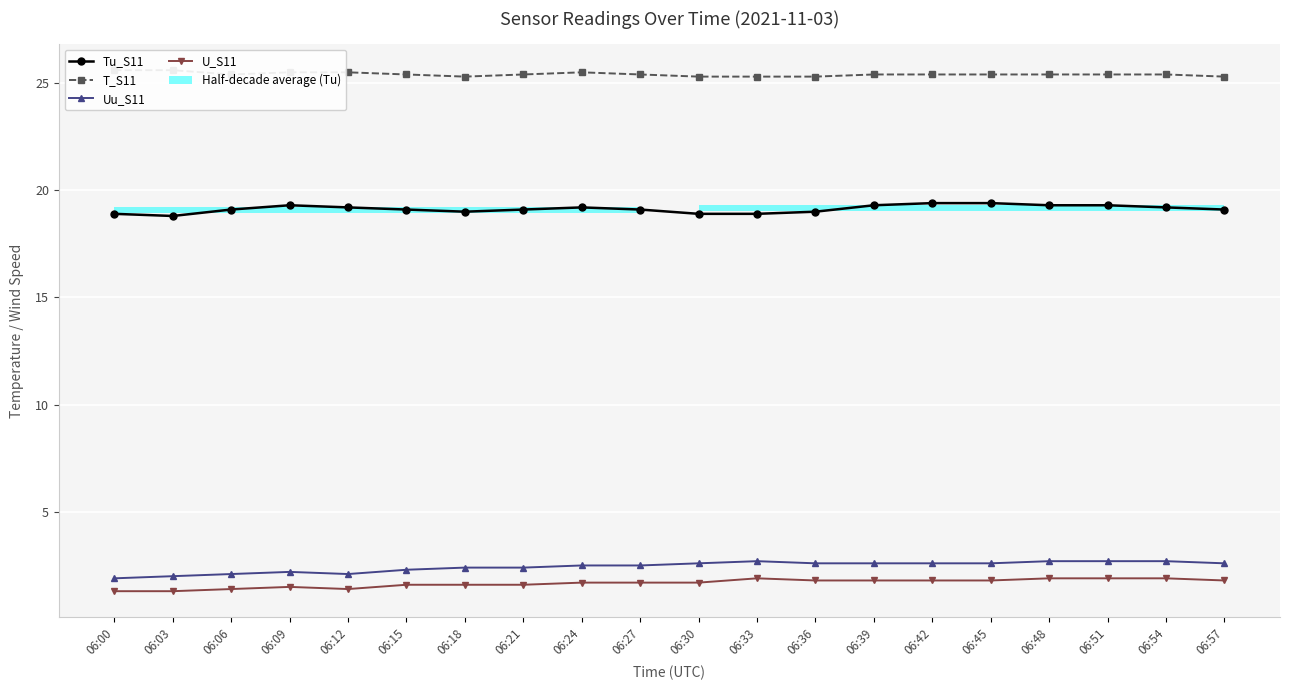

True or false: T_S11 and Uu_S11 cross at least once.

False